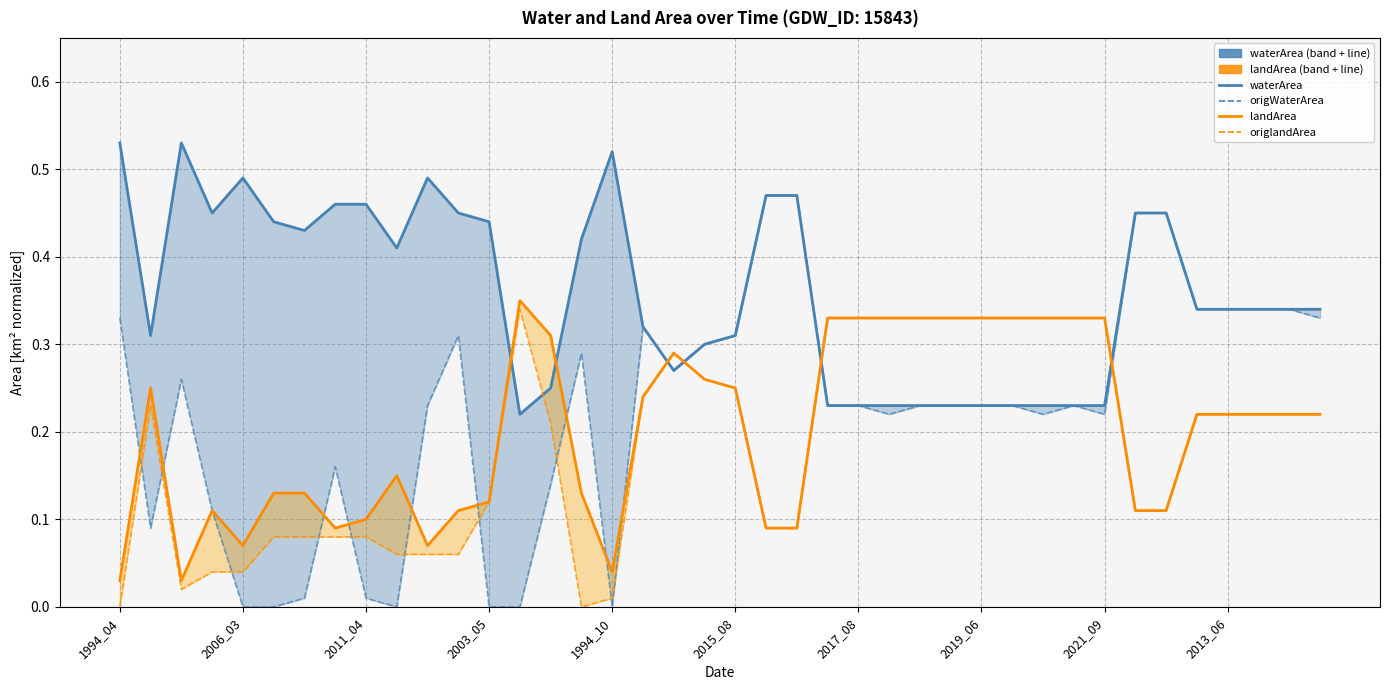

What position from the left is 33?

34